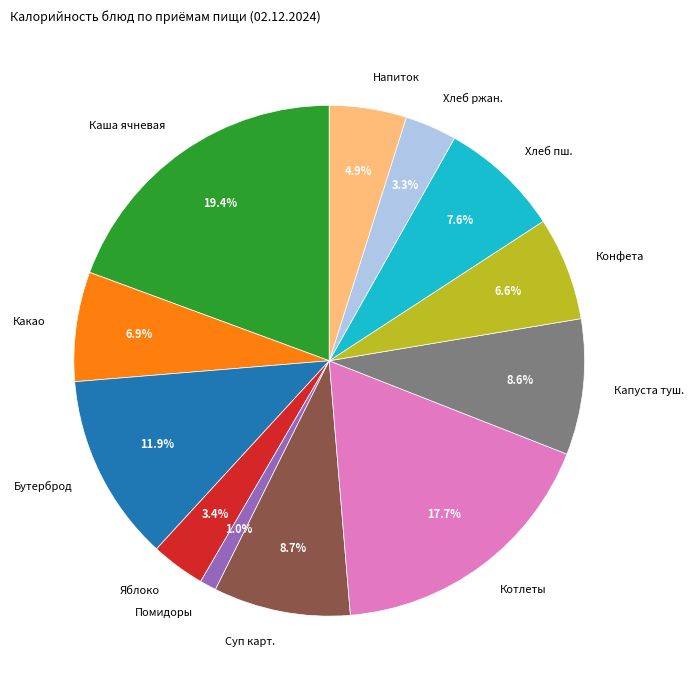

The Яблоко slice represents 18% of the pie. True or false?

False